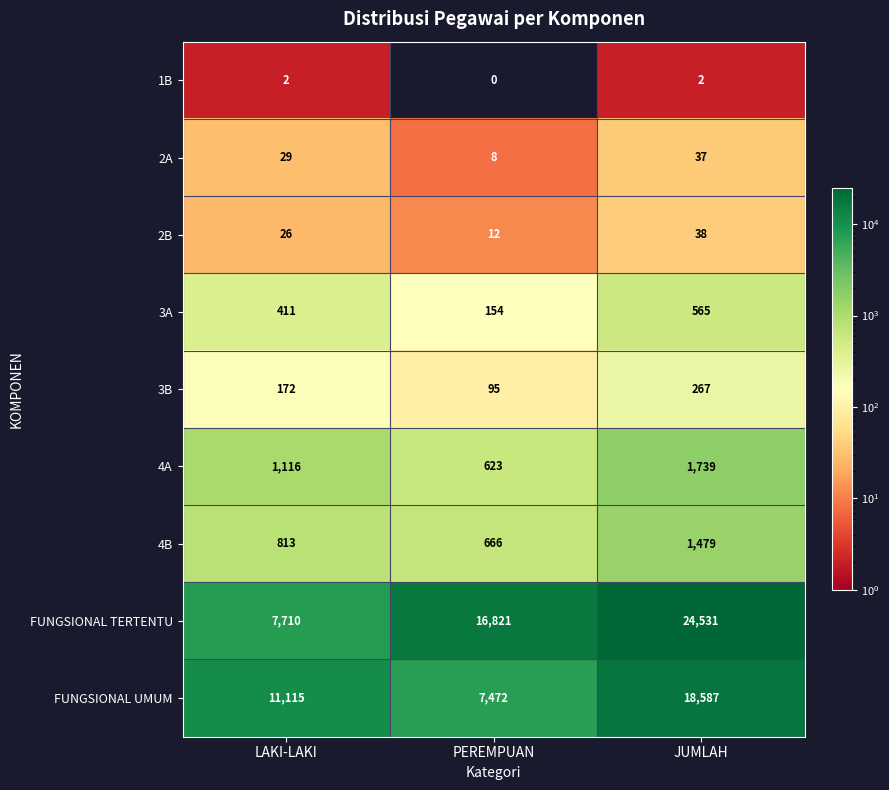

Which series changed the most between LAKI-LAKI and PEREMPUAN?

FUNGSIONAL TERTENTU